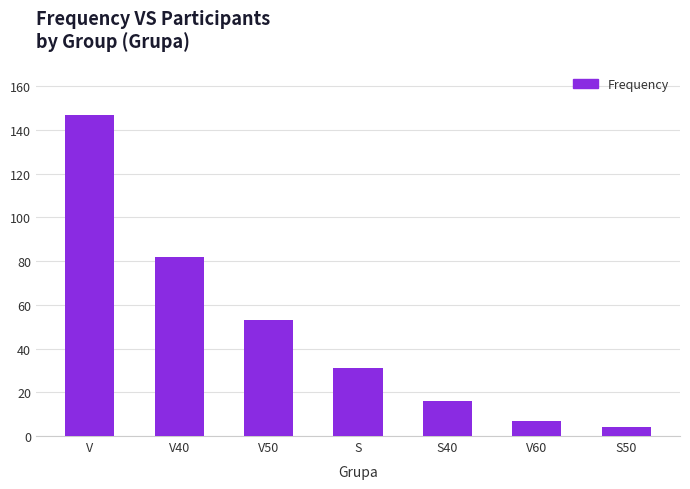

Rank the categories by value from lowest to highest.

S50, V60, S40, S, V50, V40, V